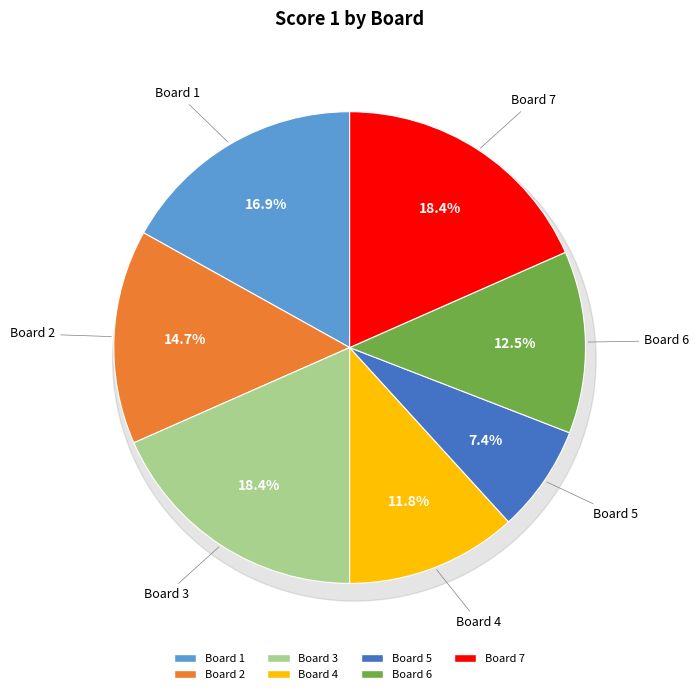

The Board 2 slice represents 15% of the pie. True or false?

True